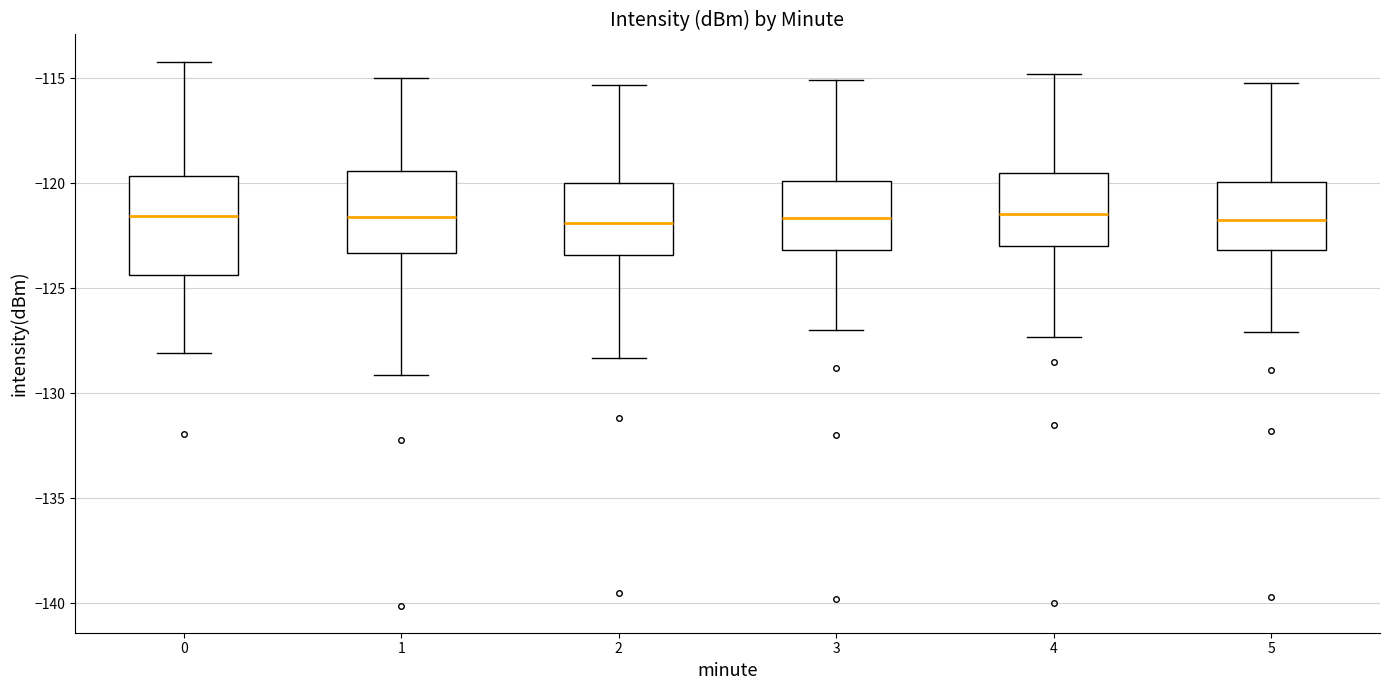

Where is the upper edge of the box at x = 0 on the y-axis? The values are not printed on the chart, so give them approximately, as read against the axis.

-119.5